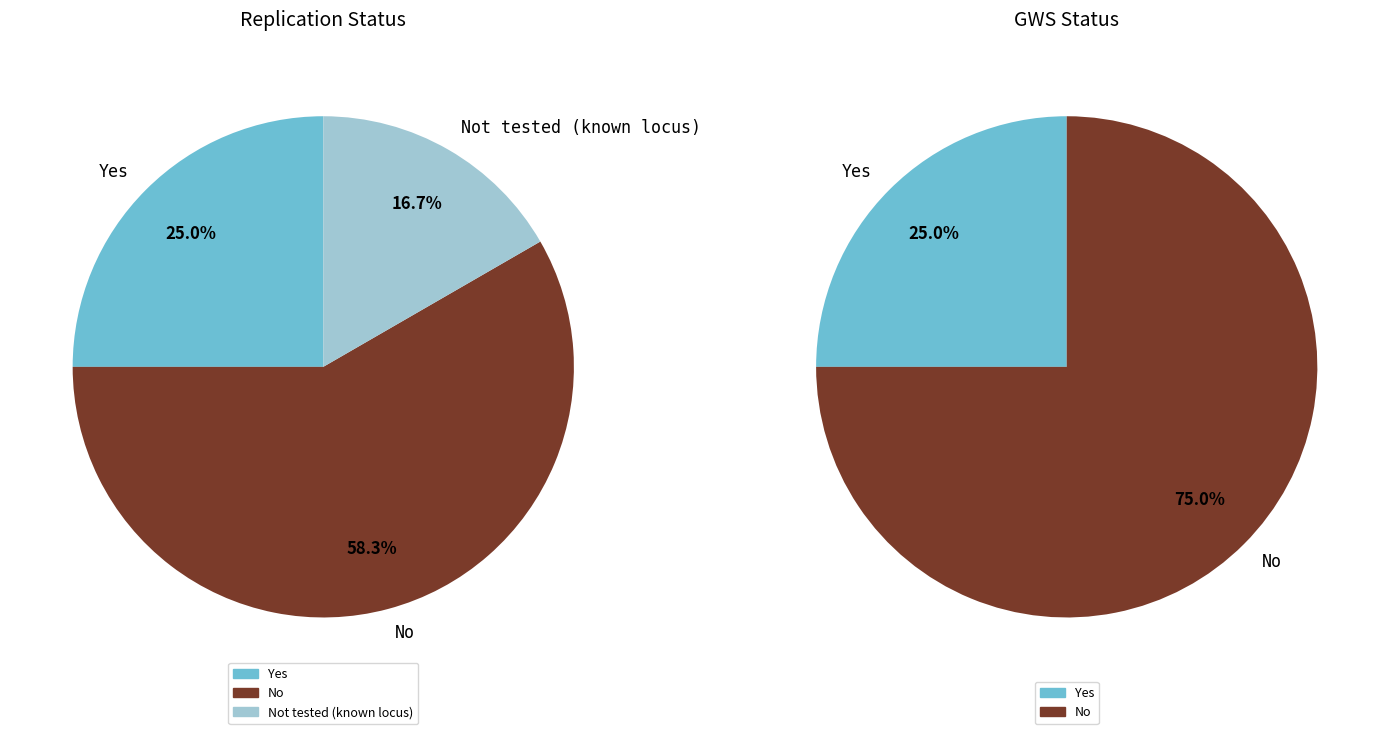

True or false: NDUFA10 accounts for 1% of the total.

False